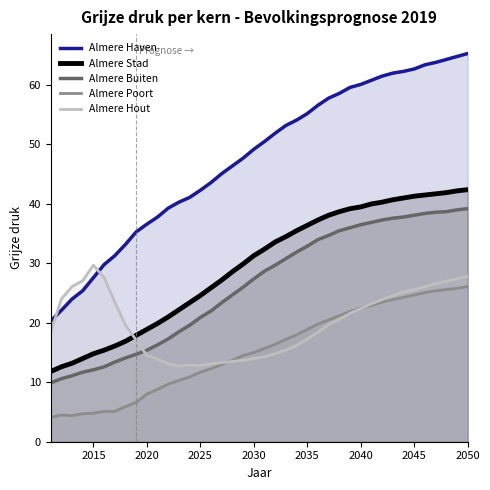

Which series has the largest range (max minus min)?

Almere Haven